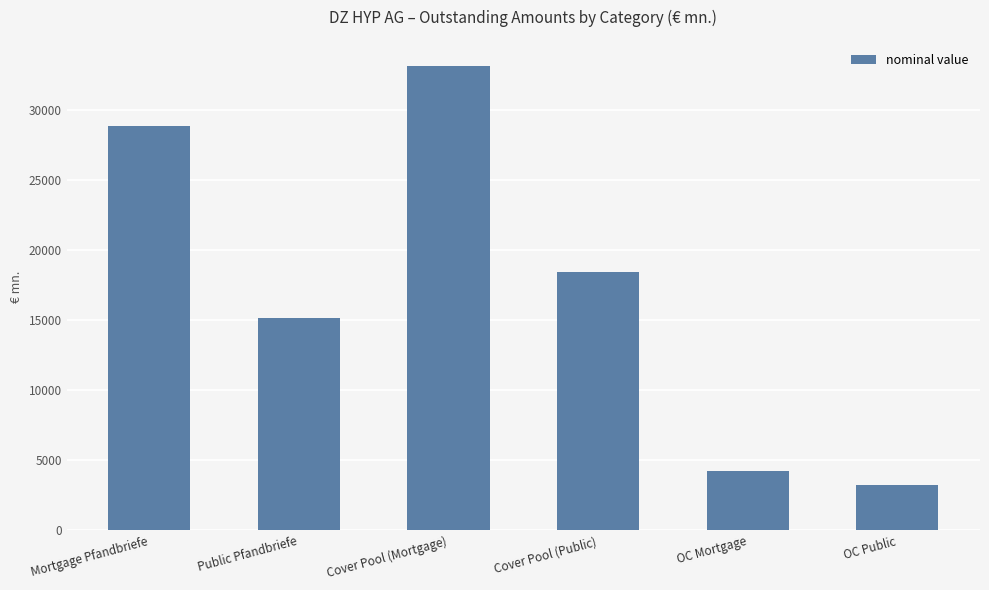

Which has a higher value, Cover Pool (Mortgage) or Mortgage Pfandbriefe?

Cover Pool (Mortgage)